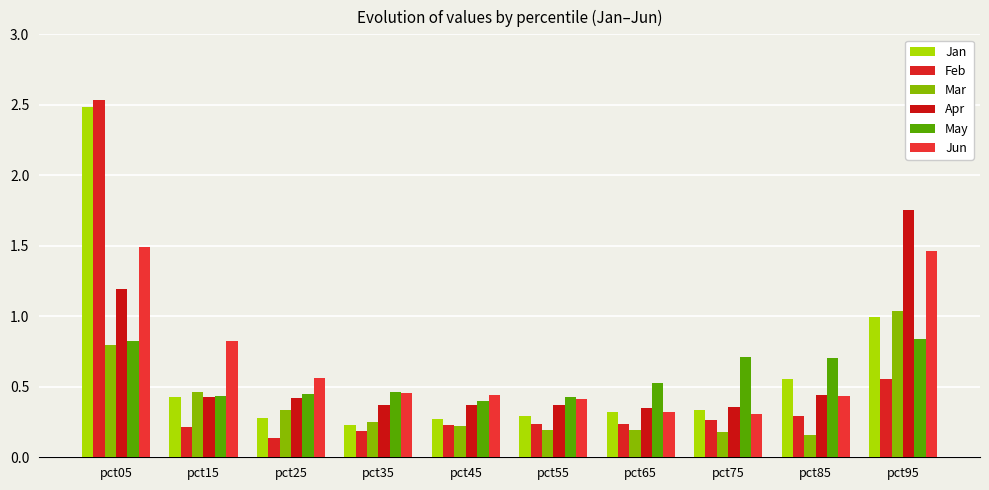

At which label is Apr closest to 1?

pct05